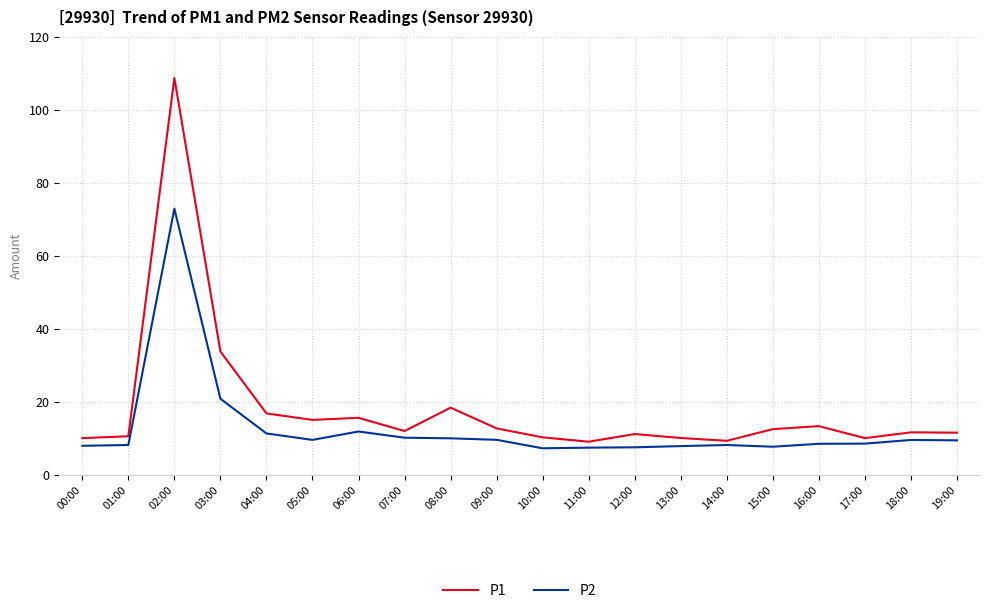

List the series in order of their peak value, lowest first.

P2, P1